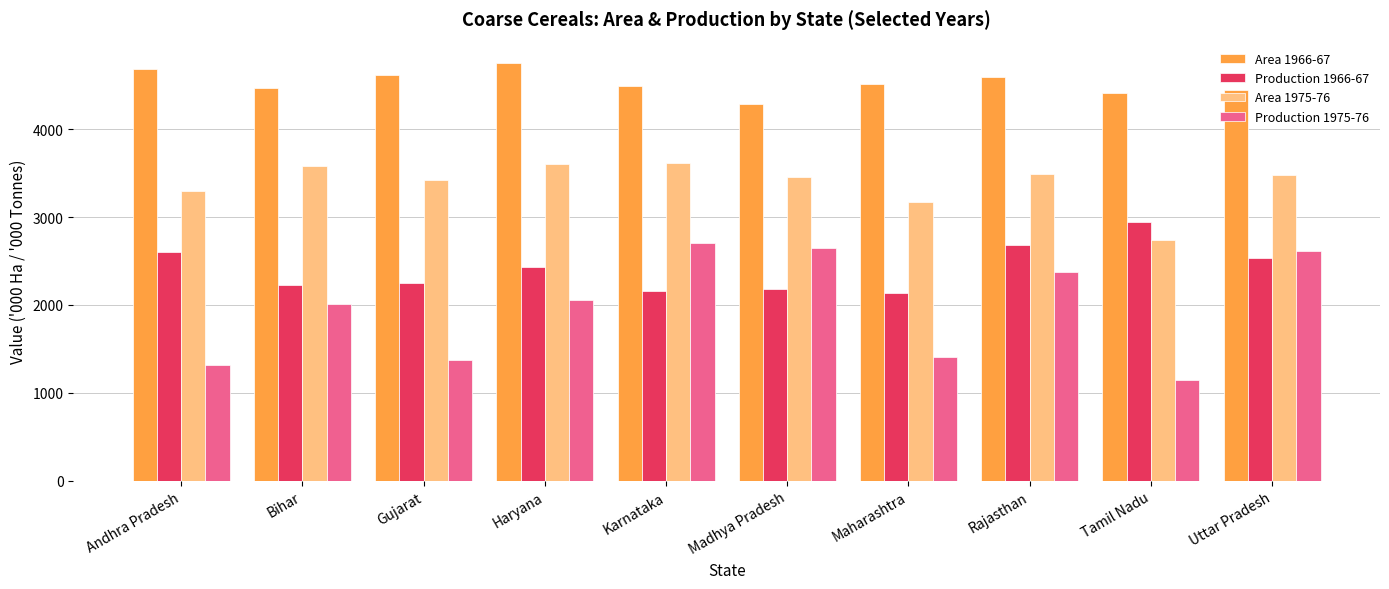

Which category has the lowest value across all series?

Tamil Nadu